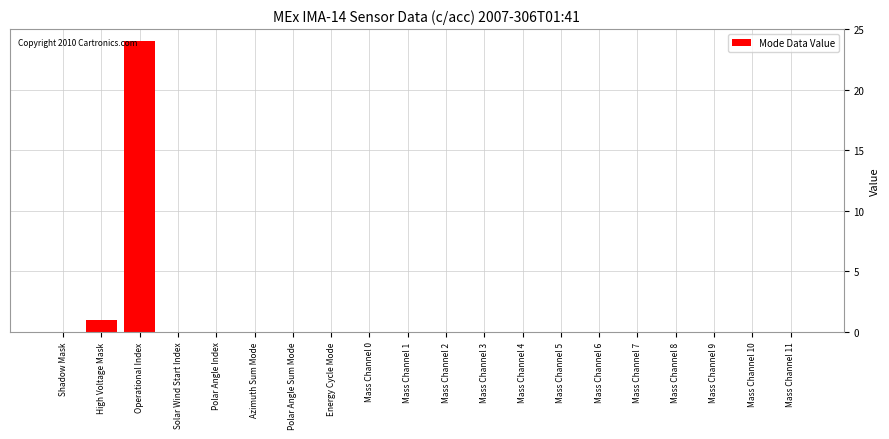

What is the maximum value shown in the chart?

24